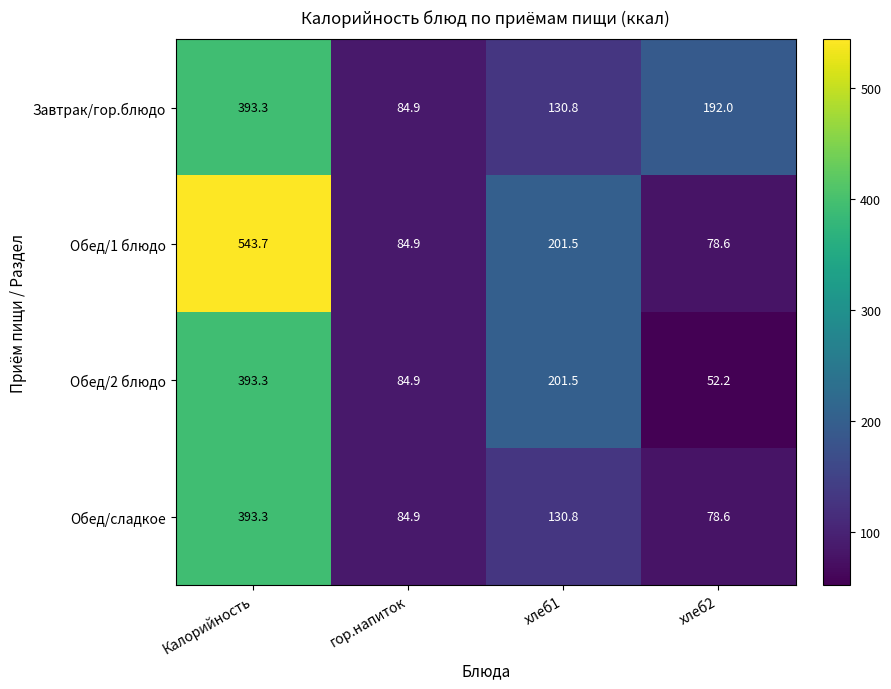

Rank the series by their average value, from highest to lowest.

Обед/1 блюдо, Завтрак/гор.блюдо, Обед/2 блюдо, Обед/сладкое